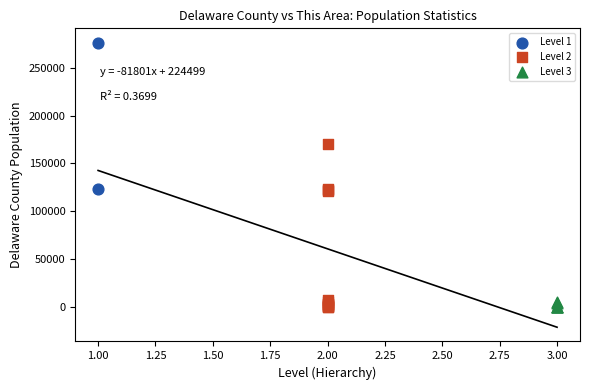

Which series contains the highest Y value?

Level 1